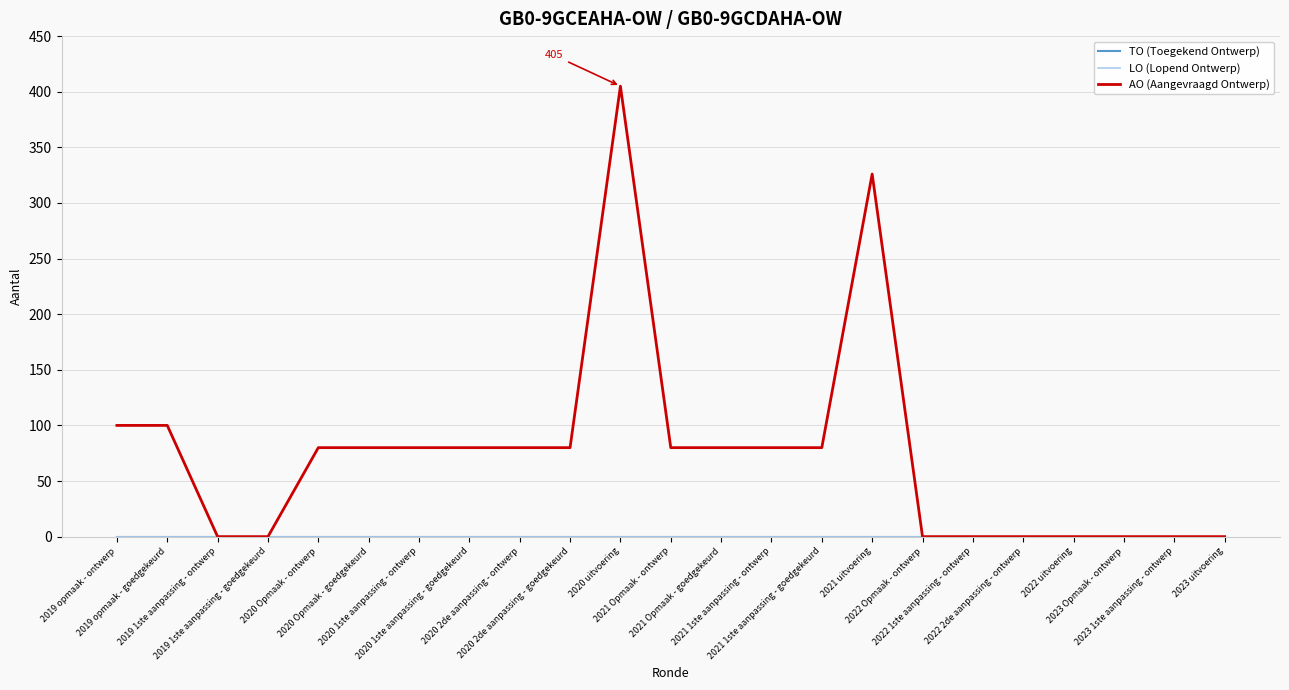

Reading right to left, what are all the values shown in this chart?

TO (Toegekend Ontwerp): 0	0	0	0	0	0	0	0	0	0	0	0	0	0	0	0	0	0	0	0	0	0	0
LO (Lopend Ontwerp): 0	0	0	0	0	0	0	0	0	0	0	0	0	0	0	0	0	0	0	0	0	0	0
AO (Aangevraagd Ontwerp): 0	0	0	0	0	0	0	326	80	80	80	80	405	80	80	80	80	80	80	0	0	100	100